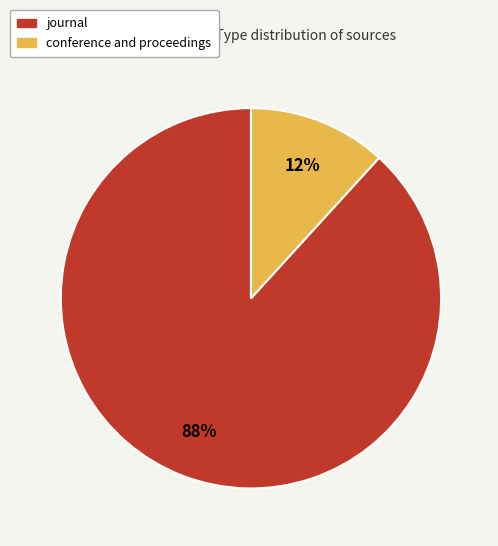

The conference and proceedings slice represents 12% of the pie. True or false?

True